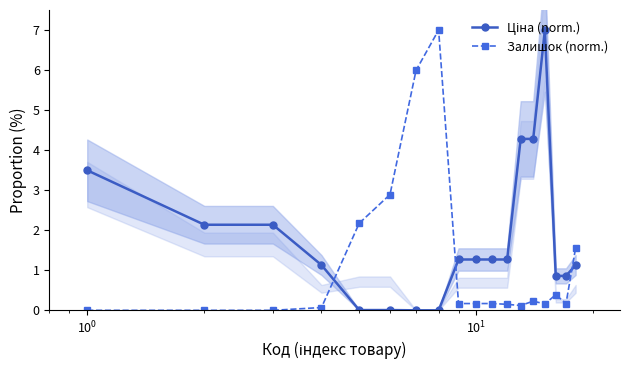

In Ціна (norm.), how many points are higher than both neighbors (excluding endpoints)?

1